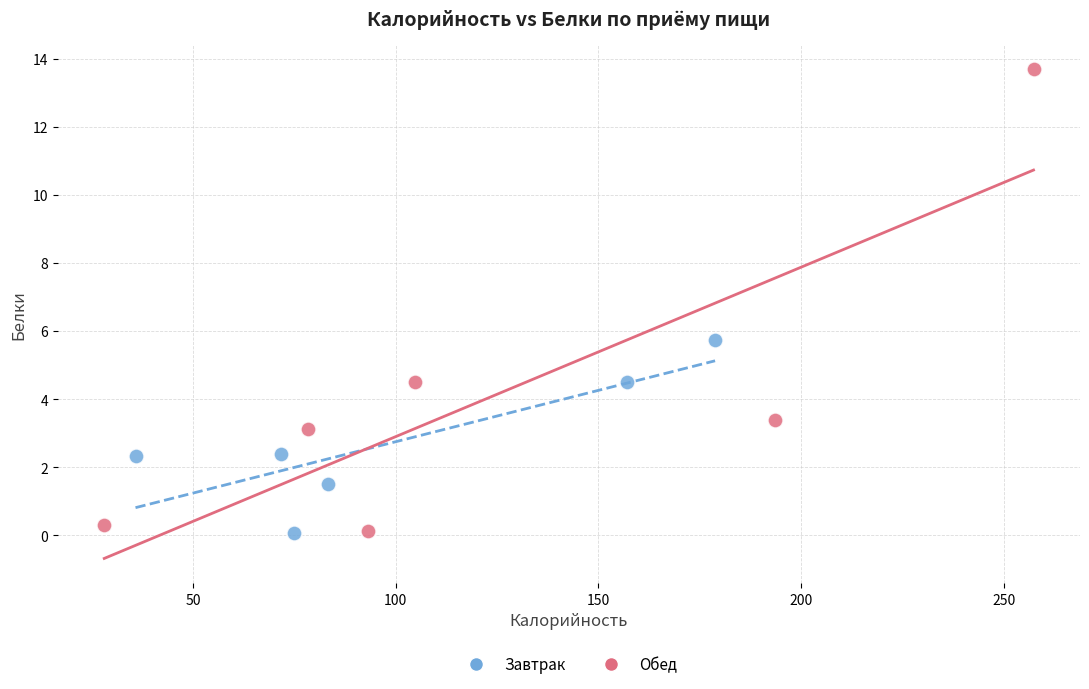

Which series reaches the maximum Y coordinate?

Обед